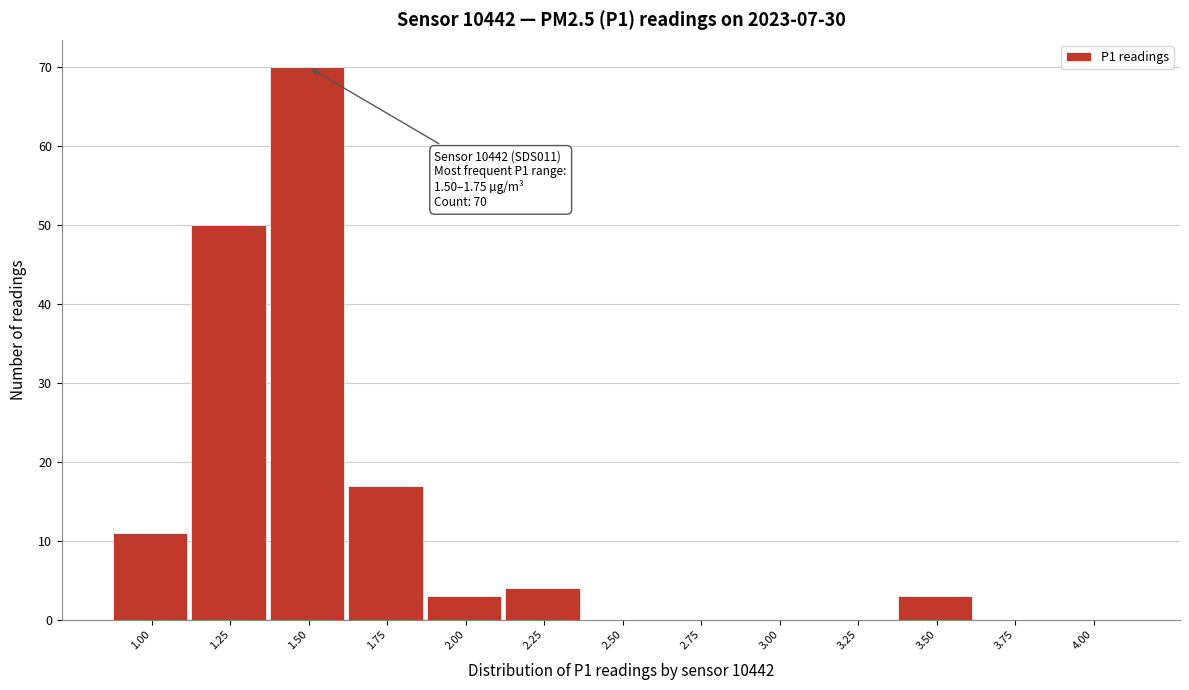

Reading right to left, list all the values displayed in this chart.

4.00=0	3.75=0	3.50=3	3.25=0	3.00=0	2.75=0	2.50=0	2.25=4	2.00=3	1.75=17	1.50=70	1.25=50	1.00=11